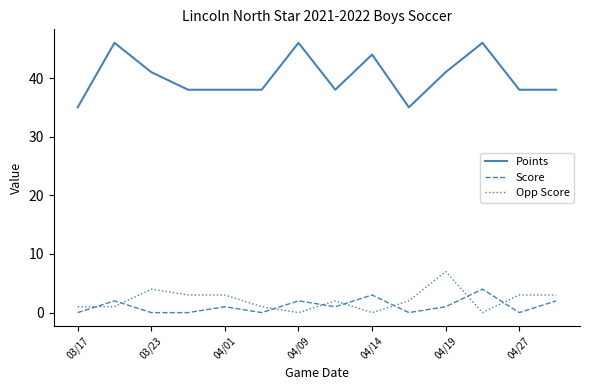

Which series has the largest total across all categories?

Points